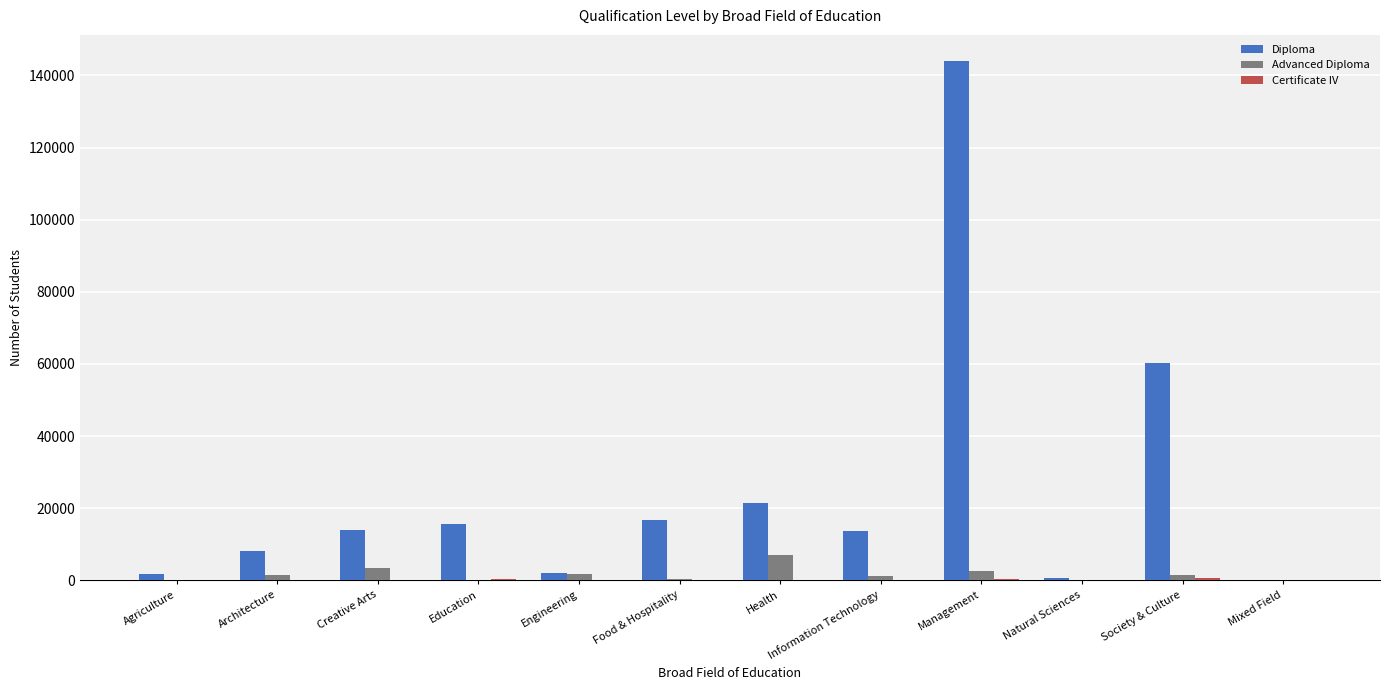

At which category is the sum across all series the highest?

Management